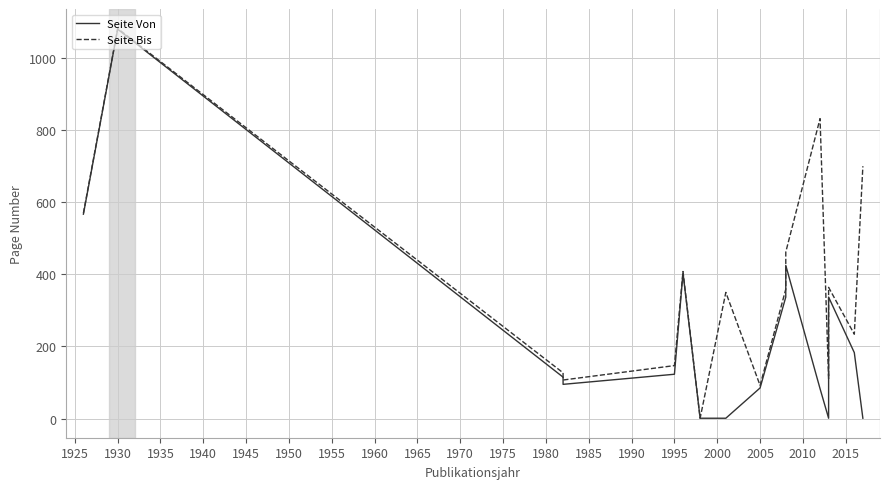

What is the sum of all Seite Bis values?

6348